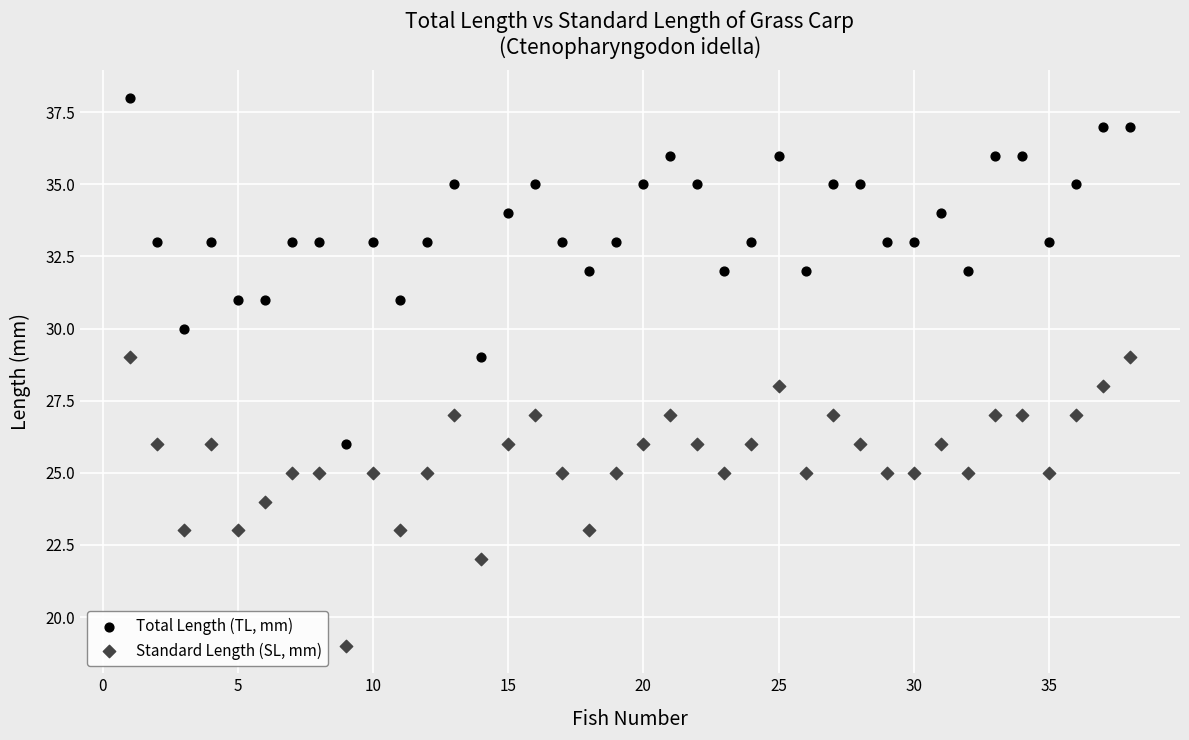

Which series reaches the minimum Y coordinate?

Standard Length (SL, mm)